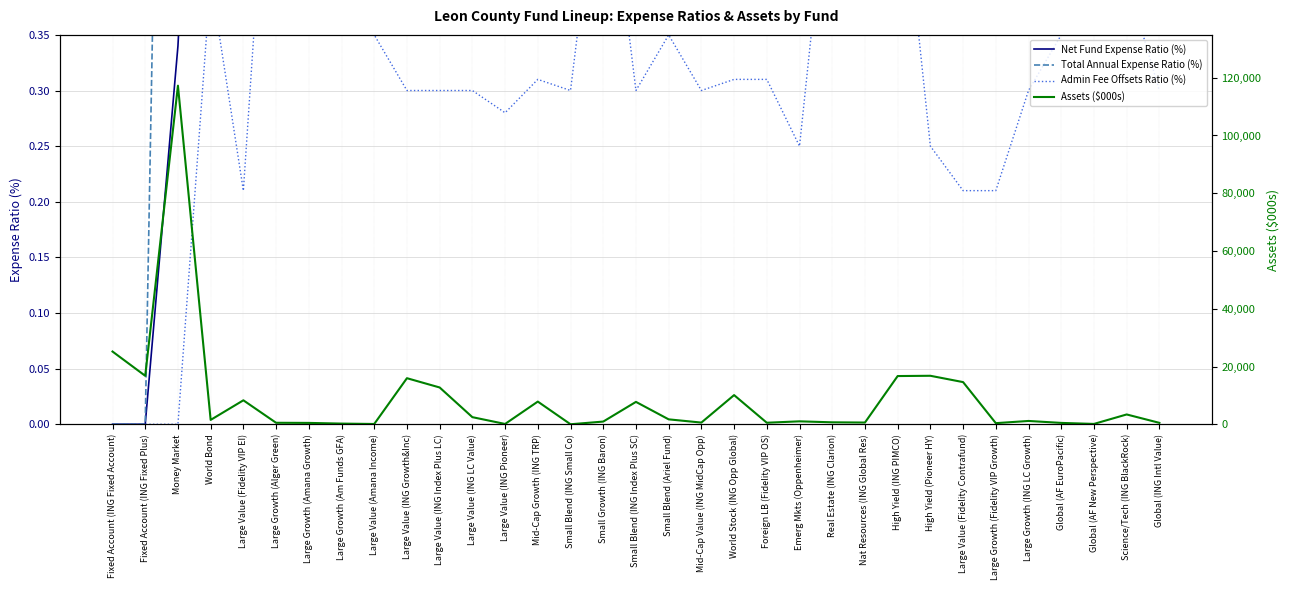

Rank the series at Global (AF EuroPacific) from highest to lowest value.

Assets ($000s), Total Annual Expense Ratio (%), Net Fund Expense Ratio (%), Admin Fee Offsets Ratio (%)